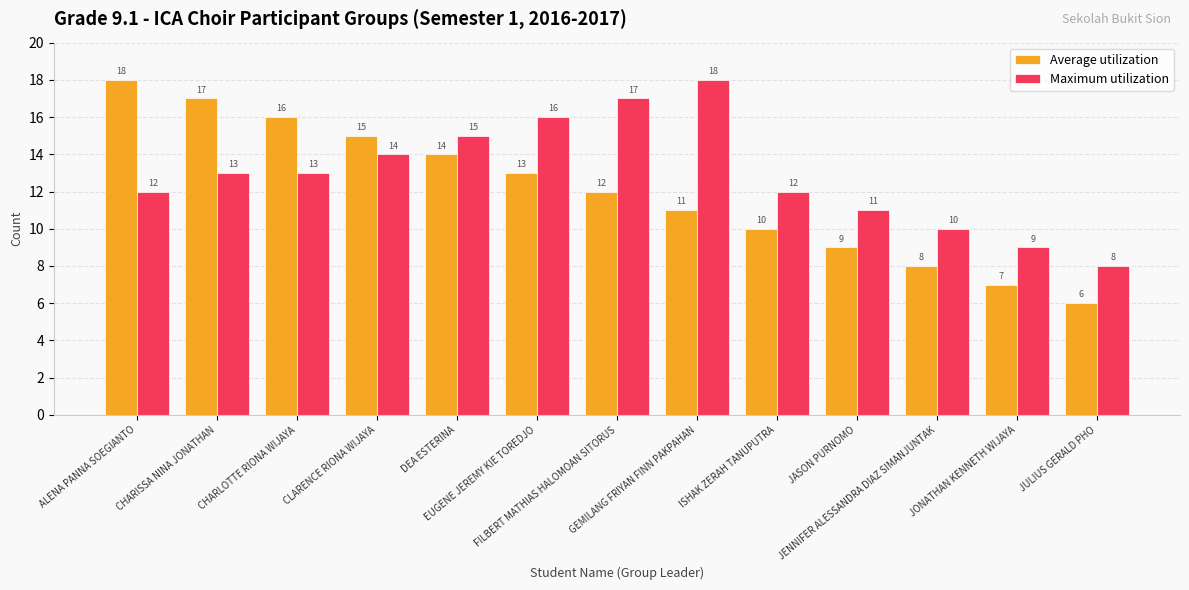

Which series has the largest range (max minus min)?

Average utilization